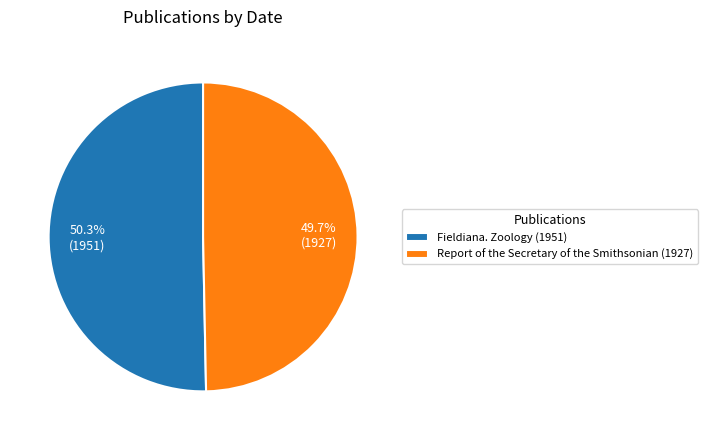

What is the majority slice?

Fieldiana. Zoology (1951)